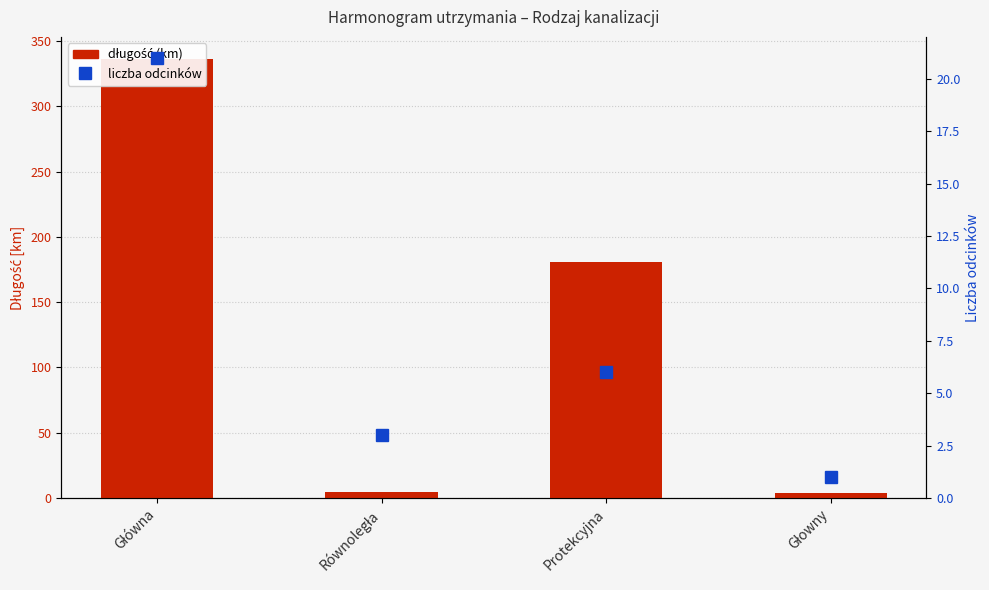

List the labels in order of liczba odcinków value, smallest first.

Głowny, Równoległa, Protekcyjna, Główna